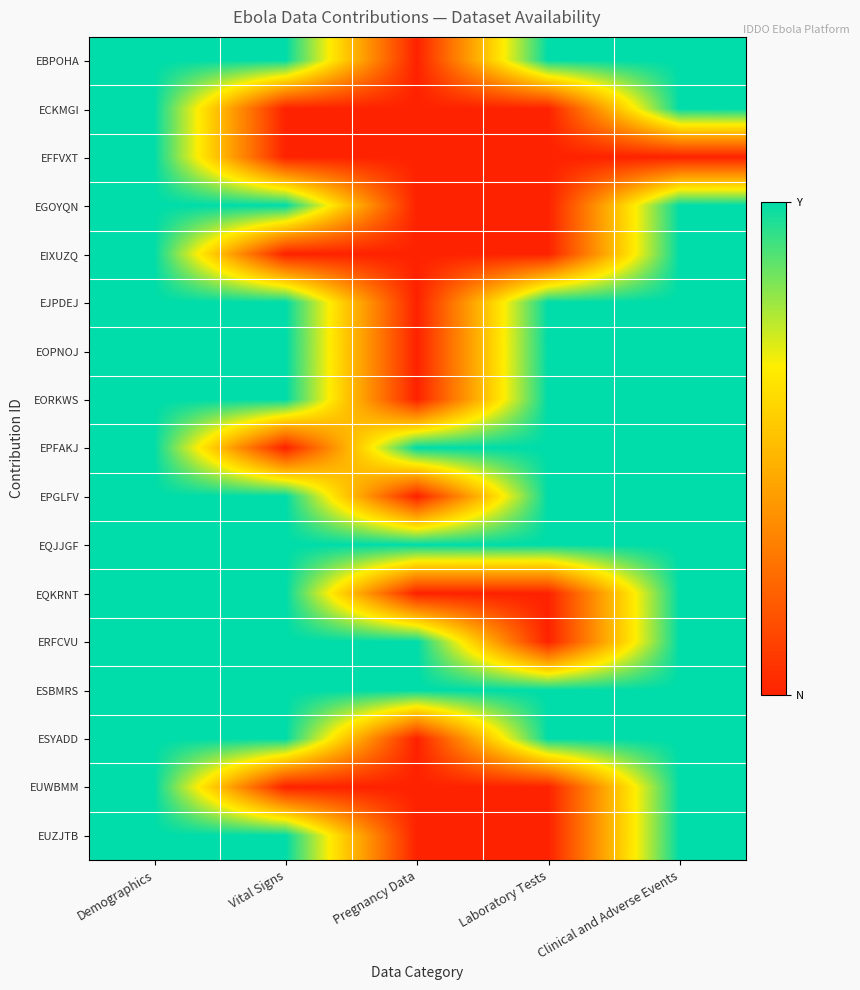

Count the number of categories in the chart.

5